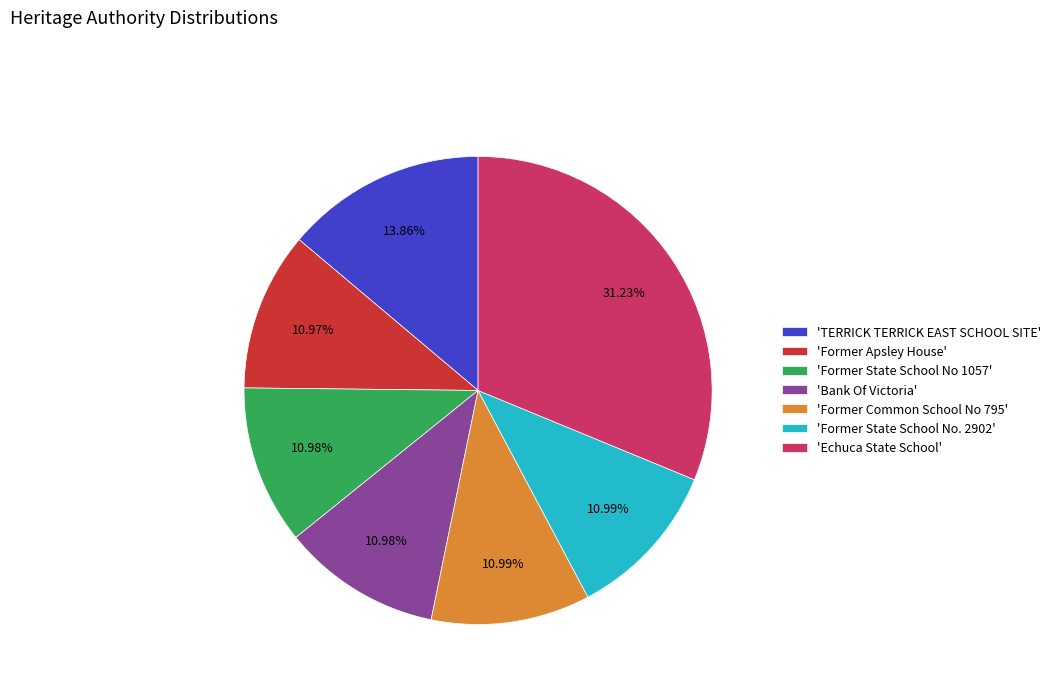

Which slice is the largest?

'Echuca State School'